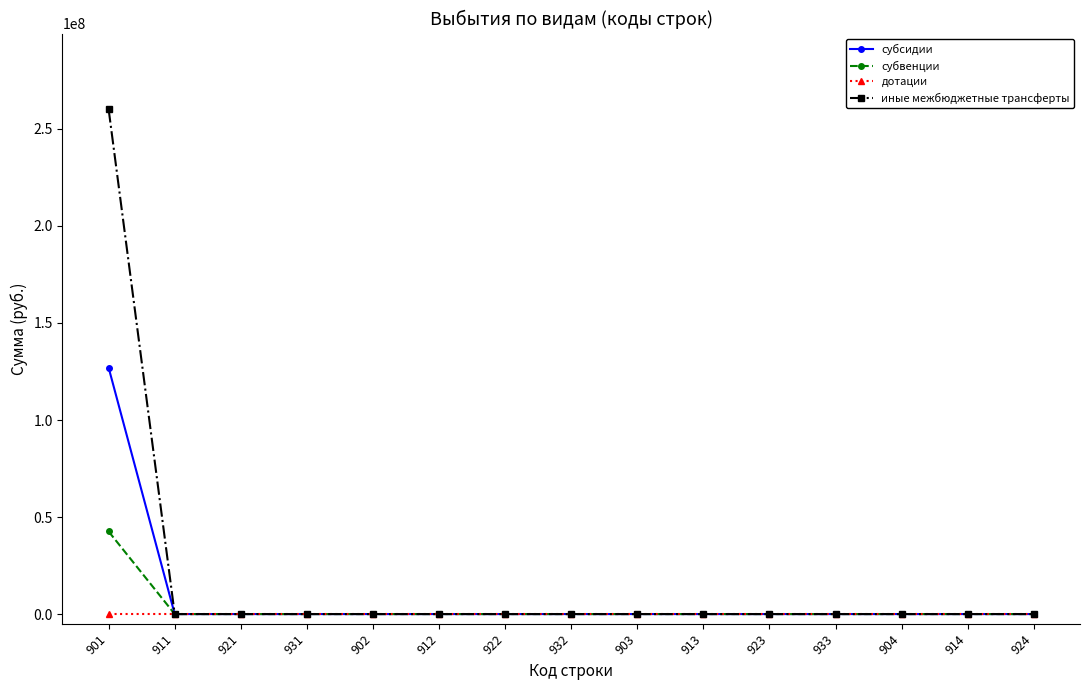

The субсидии series shows 0.0 at 903. True or false?

True